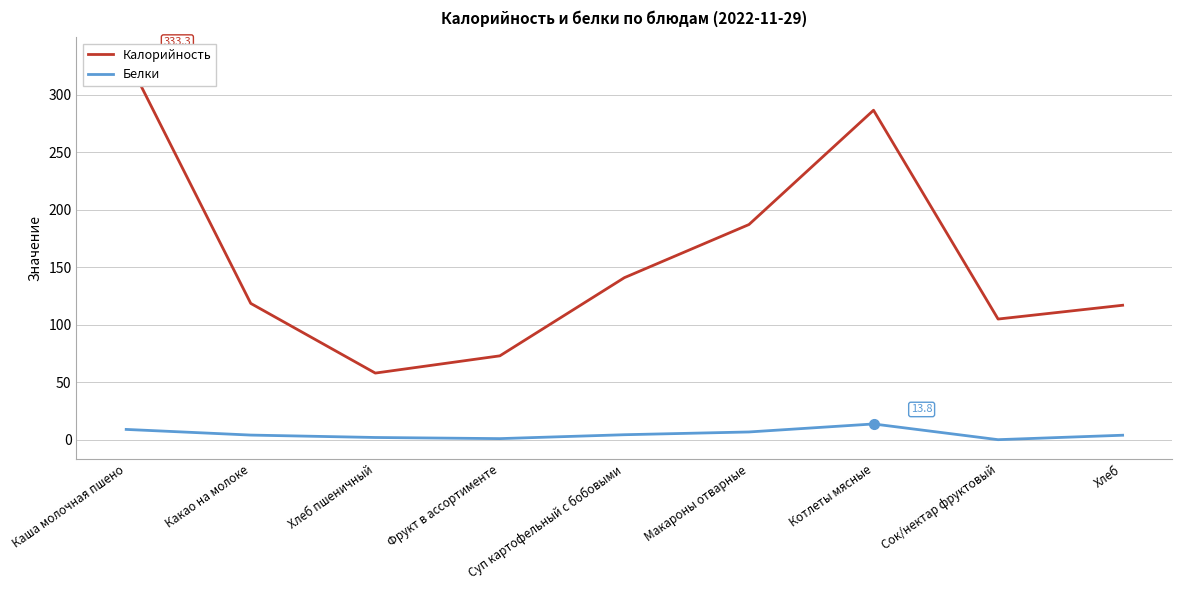

True or false: Белки has more than 1 points higher than both neighbors.

False